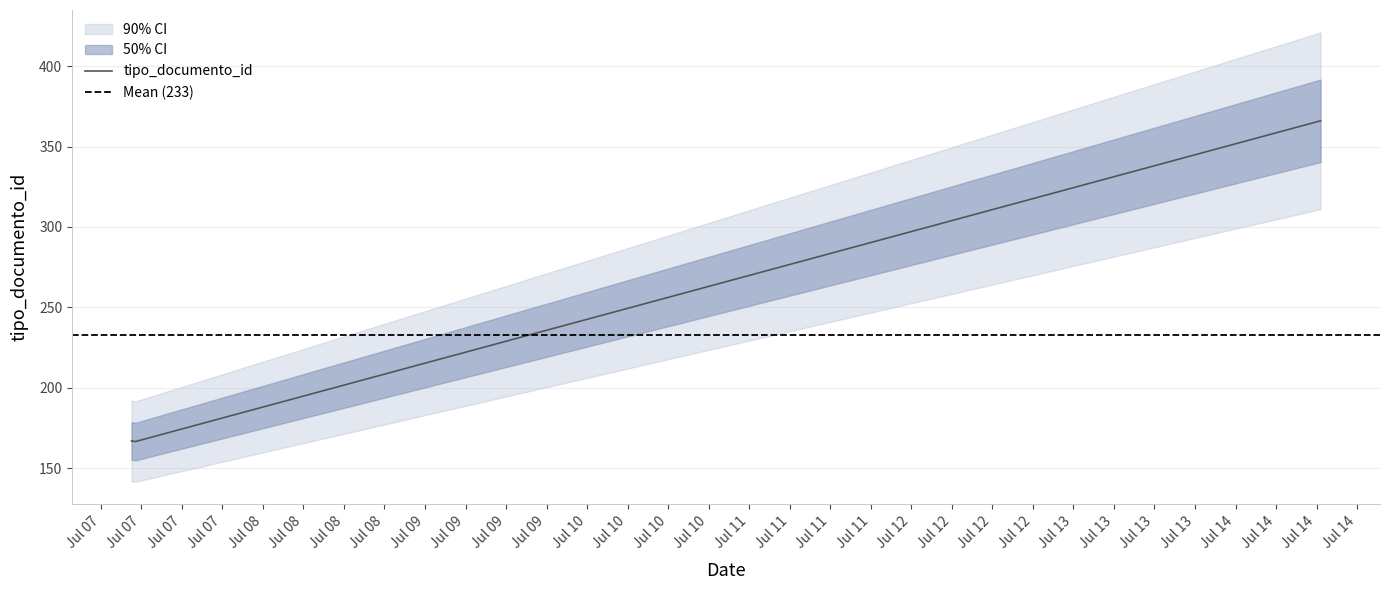

Reading left to right, extract all data points from this chart.

2017-07-07 08:33:20=167	2017-07-07 08:33:22=166	2017-07-14 16:35:27=366